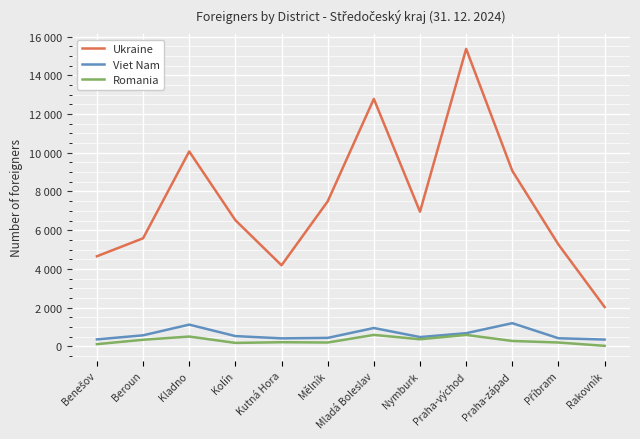

Is this an area chart (filled region under the line)?

No